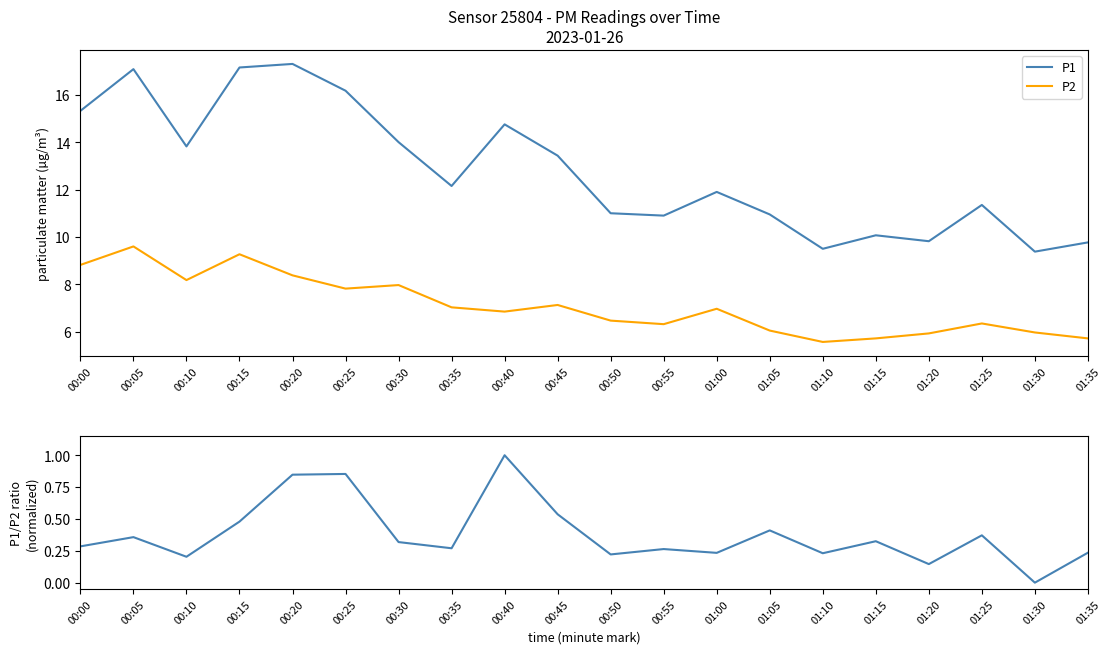

Rank the series at 01:15 from lowest to highest value.

P1/P2 ratio (normalized), P2, P1